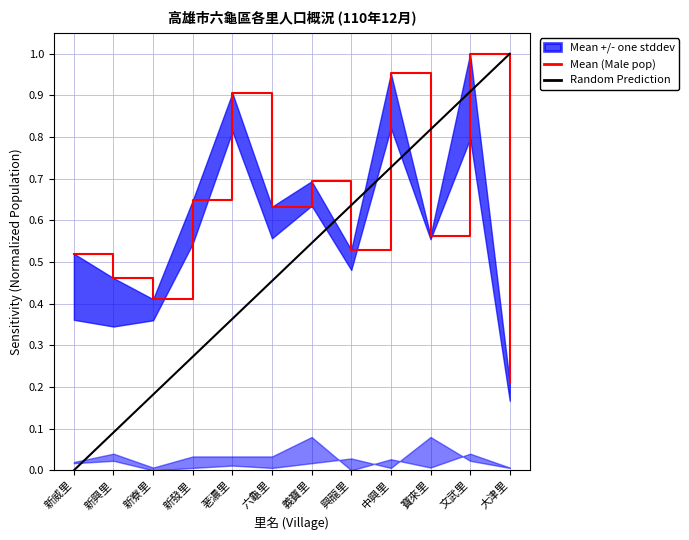

Rank the series at 義寶里 from lowest to highest value.

Random Prediction, Mean (Male pop)